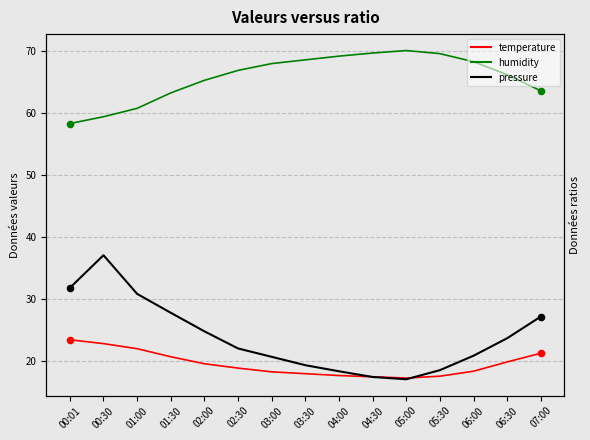

Which series contains the lowest Y value?

pressure